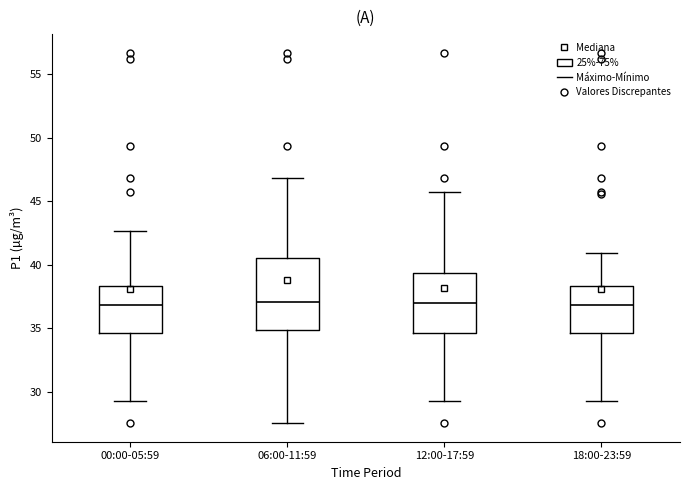

Which box is the tallest, from its lower edge to its upper edge?

06:00-11:59